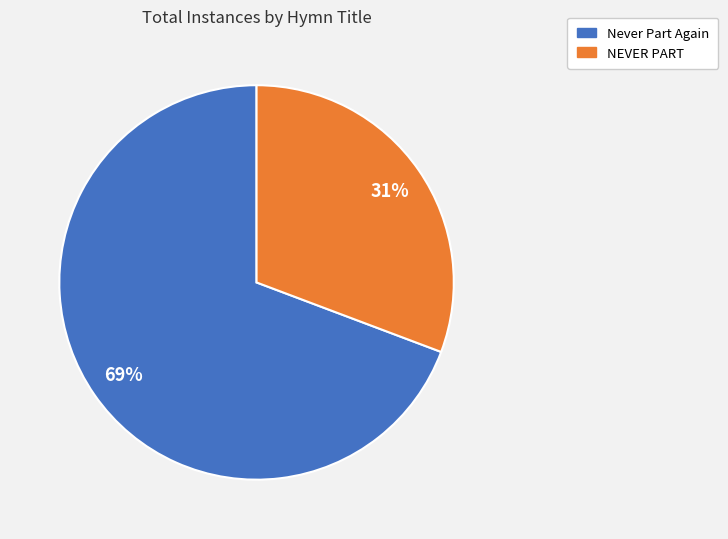

To the nearest percent, what percentage of the pie is NEVER PART?

31%